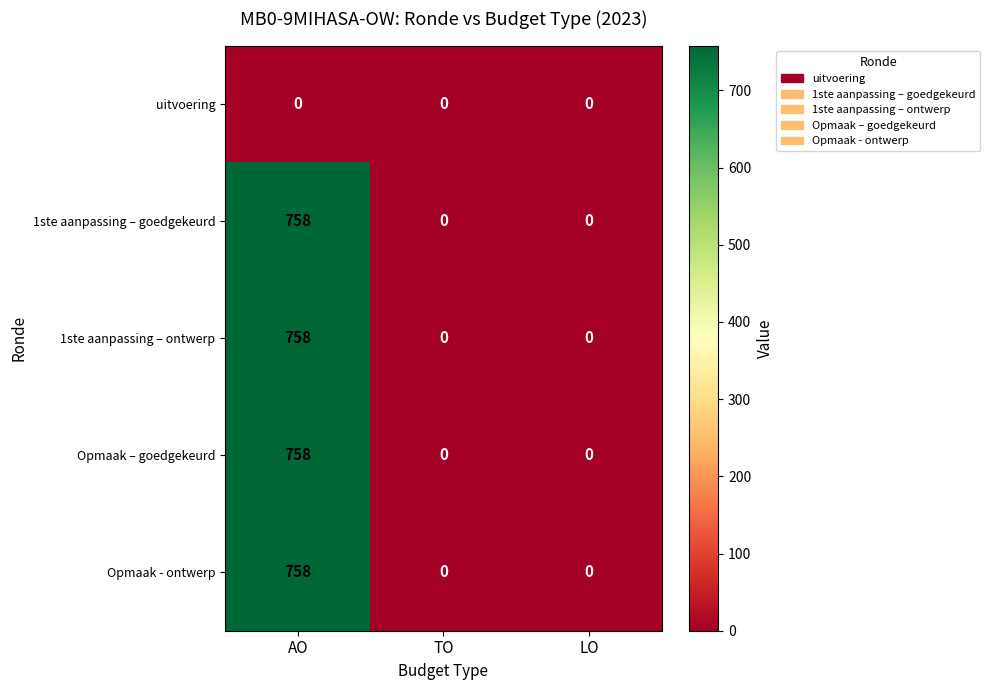

What is the difference between the maximum and minimum values in the Opmaak - ontwerp series?

758